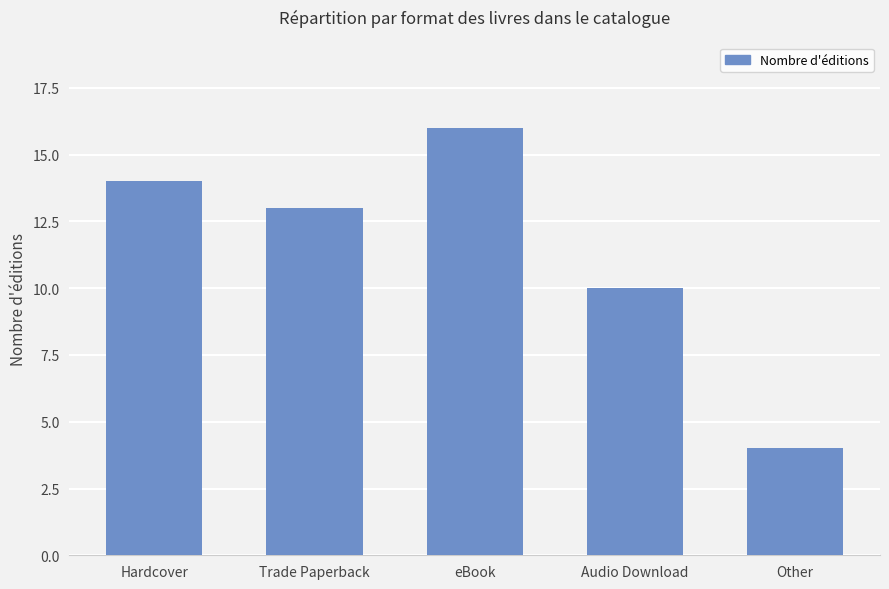

At which label is the value closest to 10?

Audio Download